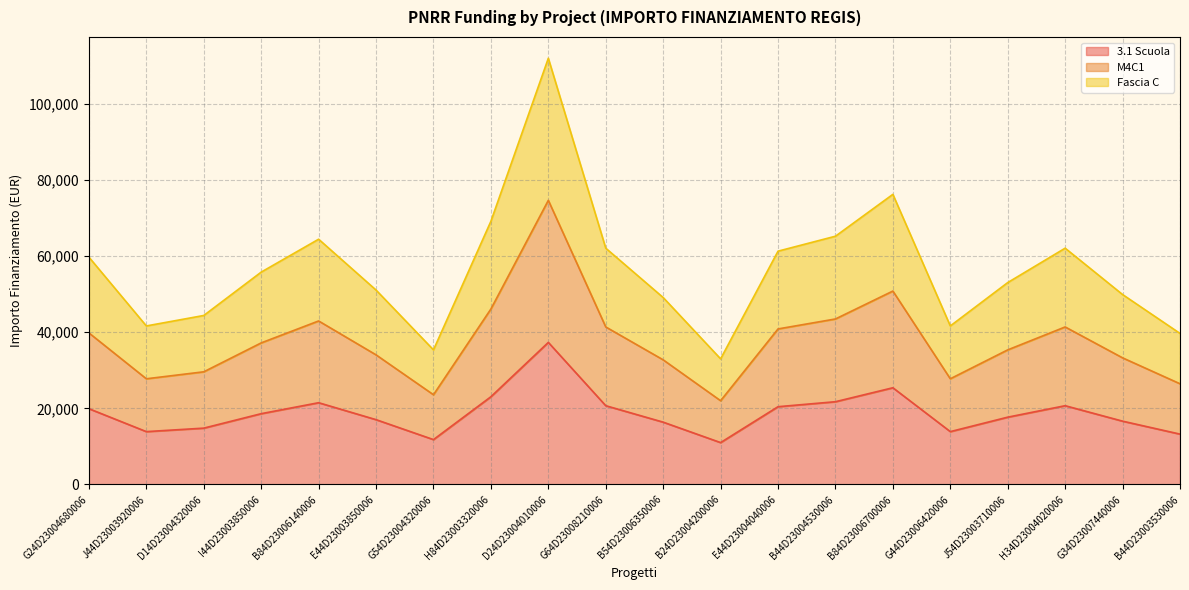

Which has a higher value, B84D23006140006 or I44D23003850006?

B84D23006140006